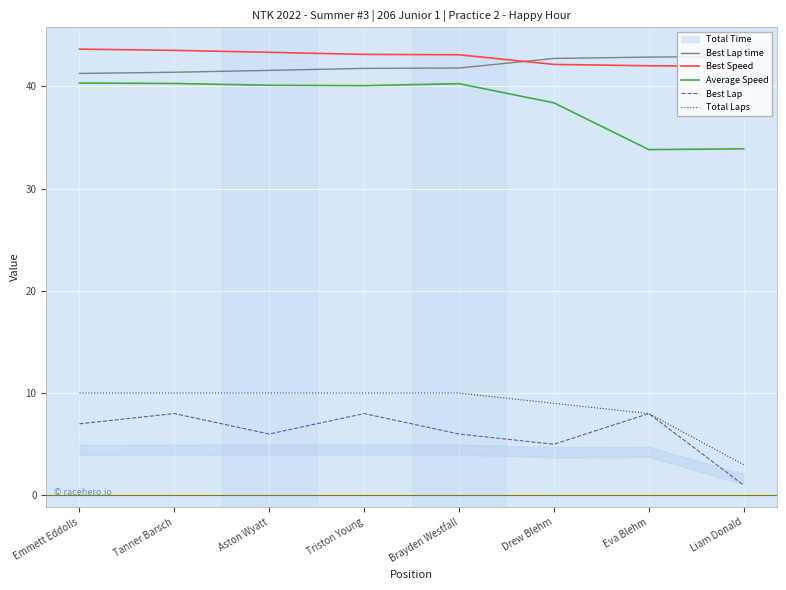

What is the sum of all Total Laps values?

70.0